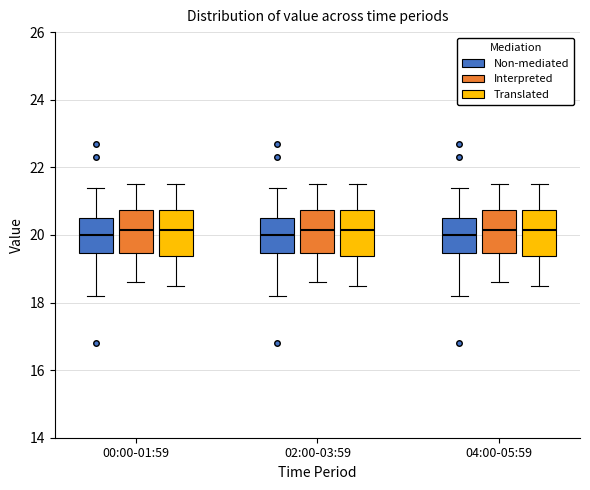

Reading left to right, read every box against the y-axis: the position of its median line, the range the box covers, and the ends of its whiskers. The values are not printed on the chart, so give them approximately, as read against the axis.

00:00-01:59 (Non-mediated): median 20.0, box 19.4 to 20.6, whiskers 18.2 to 21.4
00:00-01:59 (Interpreted): median 20.2, box 19.4 to 20.8, whiskers 18.6 to 21.6
00:00-01:59 (Translated): median 20.2, box 19.4 to 20.8, whiskers 18.6 to 21.6
02:00-03:59 (Non-mediated): median 20.0, box 19.4 to 20.6, whiskers 18.2 to 21.4
02:00-03:59 (Interpreted): median 20.2, box 19.4 to 20.8, whiskers 18.6 to 21.6
02:00-03:59 (Translated): median 20.2, box 19.4 to 20.8, whiskers 18.6 to 21.6
04:00-05:59 (Non-mediated): median 20.0, box 19.4 to 20.6, whiskers 18.2 to 21.4
04:00-05:59 (Interpreted): median 20.2, box 19.4 to 20.8, whiskers 18.6 to 21.6
04:00-05:59 (Translated): median 20.2, box 19.4 to 20.8, whiskers 18.6 to 21.6